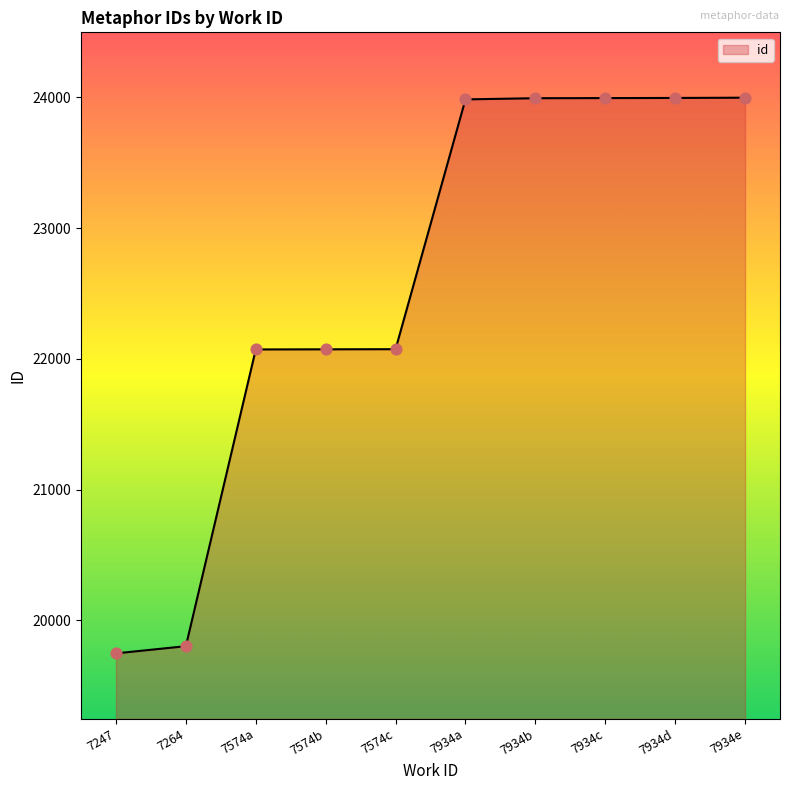

What is the change in value from 7574a to 7934d?

+1924